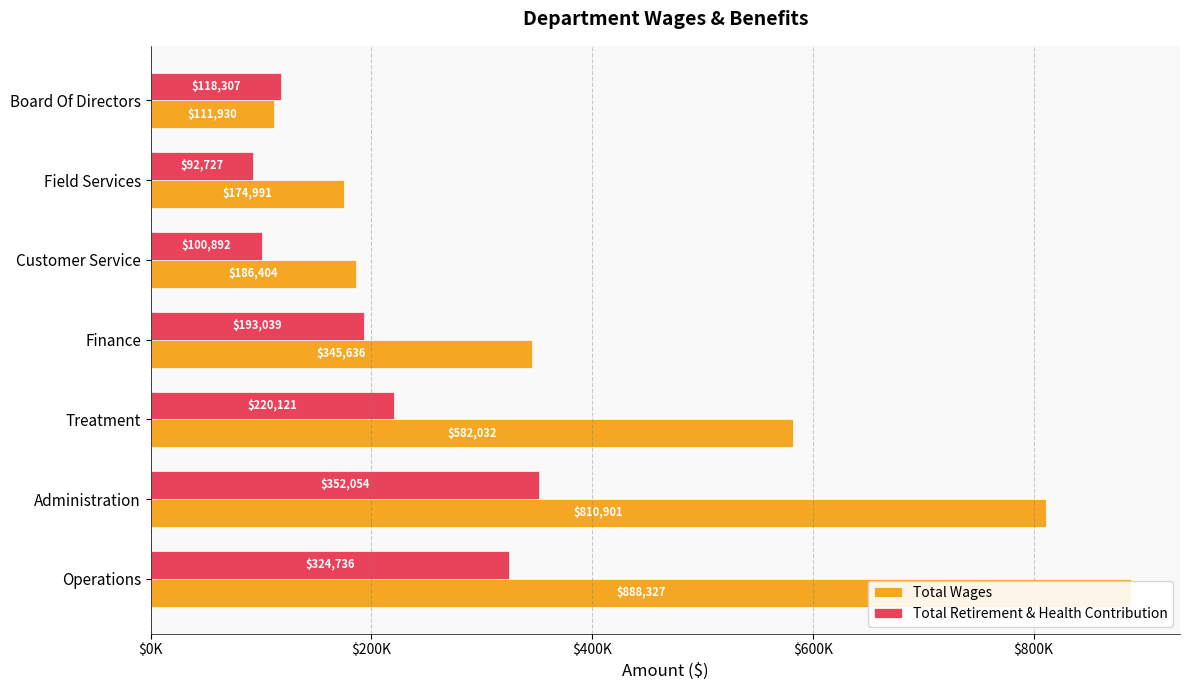

The Total Wages series shows 65972 at Field Services. True or false?

False